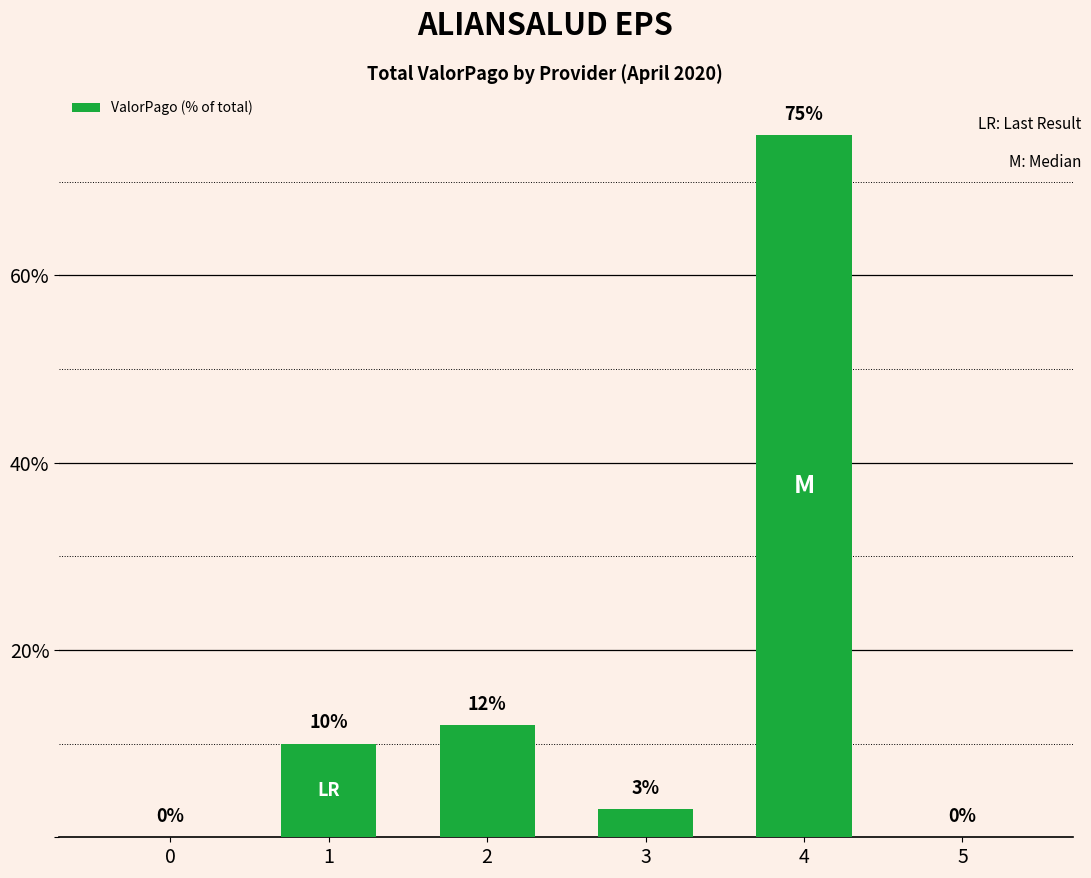

Which has a higher value, 4 or 0?

4